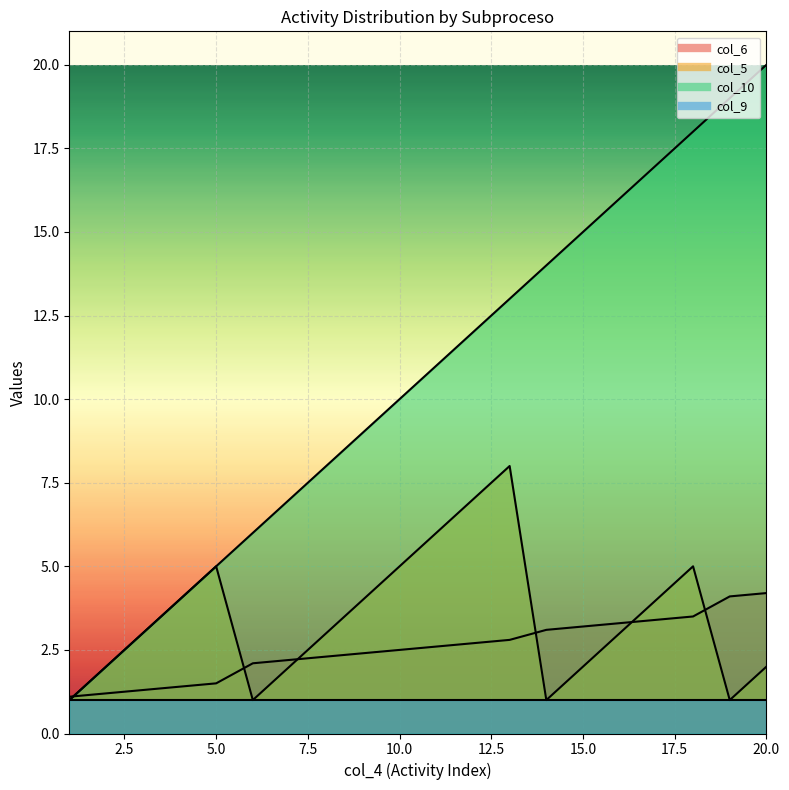

How many intersections are there between col_10 and col_6?

1